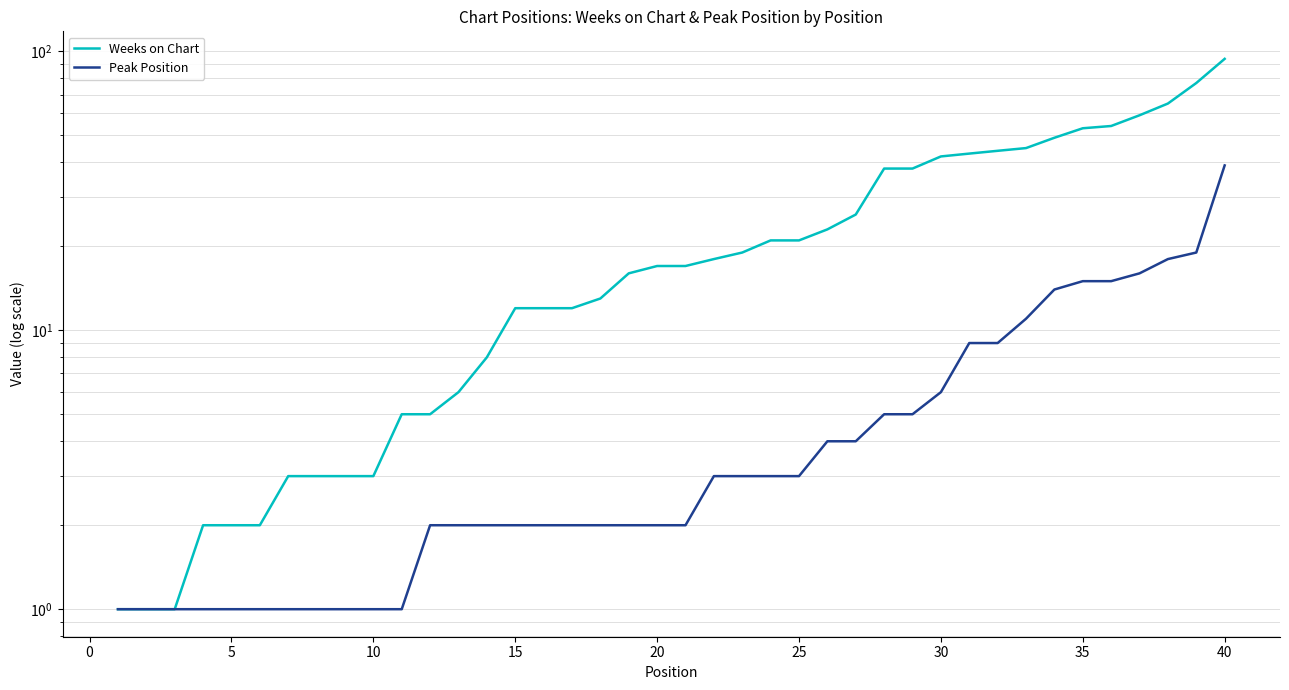

True or false: Weeks on Chart and Peak Position cross at least once.

False